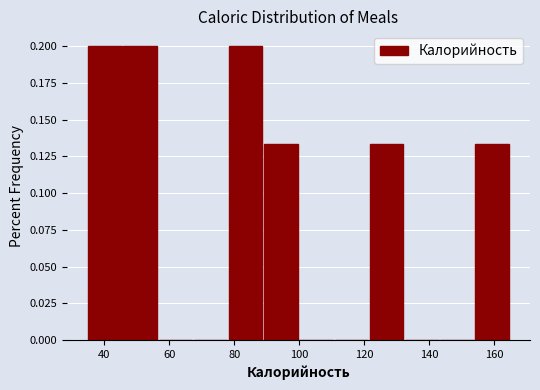

Reading left to right, list every bar in this chart as the range it spans on the x-axis followed by its height. Neither the bar edges nor the heights are printed on the chart, so give them approximately, as read against the axes.

34 to 46: 0.200
46 to 56: 0.200
56 to 68: 0
68 to 78: 0
78 to 88: 0.200
88 to 100: 0.135
100 to 110: 0
110 to 122: 0
122 to 132: 0.135
132 to 144: 0
144 to 154: 0
154 to 164: 0.135